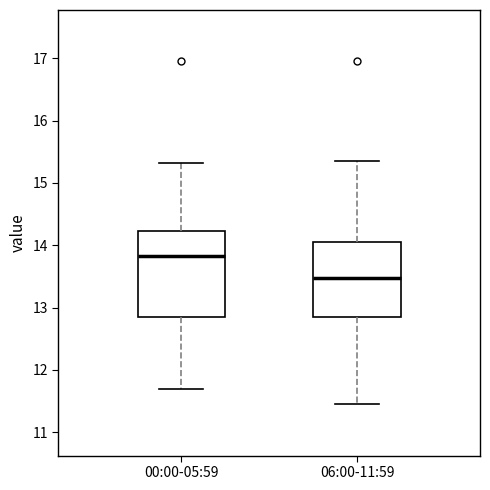

Where is the upper edge of the box for 06:00-11:59 on the y-axis? The values are not printed on the chart, so give them approximately, as read against the axis.

14.1